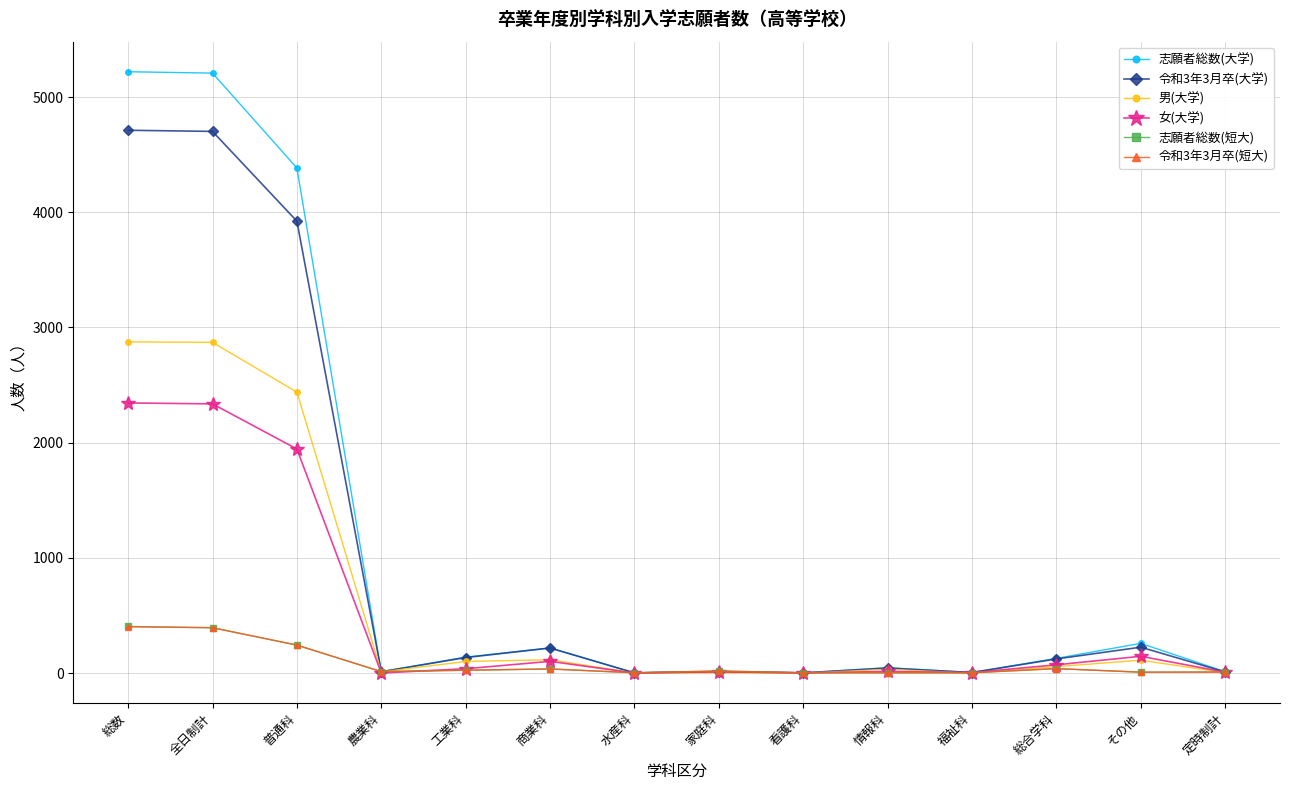

How many values in the 志願者総数(短大) series are below 18?

7